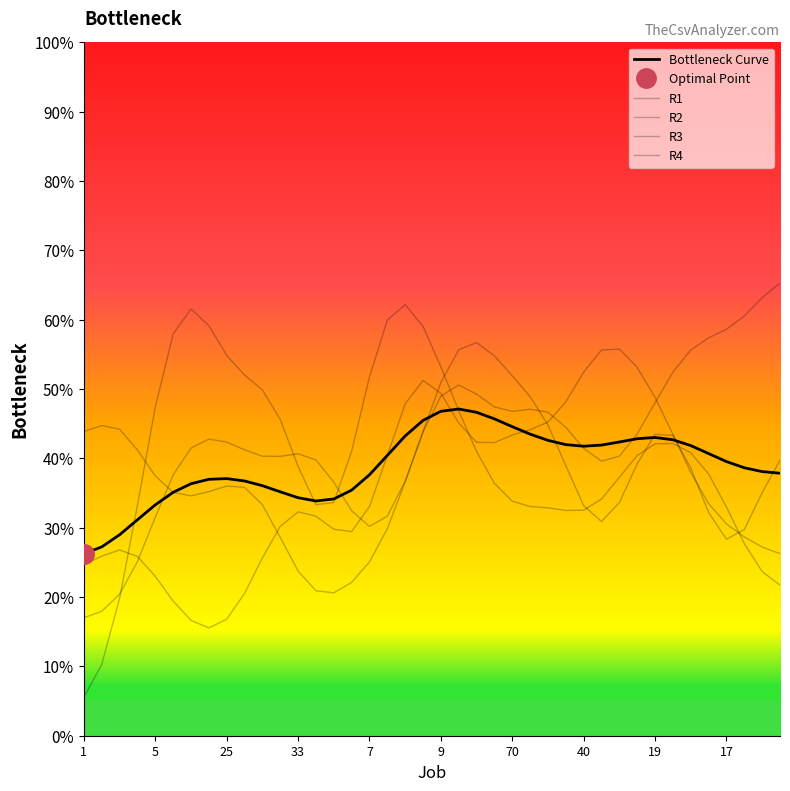

Reading left to right, what are all the values shown in this chart?

Bottleneck Curve: 26.3	27.2	29.0	31.1	33.3	35.1	36.3	37.0	37.1	36.7	36.1	35.2	34.3	33.9	34.1	35.4	37.6	40.4	43.2	45.5	46.8	47.1	46.6	45.7	44.6	43.5	42.6	42.0	41.8	41.9	42.4	42.8	43.0	42.7	41.8	40.7	39.5	38.6	38.1	37.9
R1: 17.0	17.9	20.4	25.1	31.5	37.6	41.5	42.8	42.4	41.2	40.3	40.3	40.7	39.8	36.6	32.4	30.2	31.7	36.7	43.9	50.9	55.7	56.7	54.8	51.9	48.9	44.8	38.9	33.2	30.9	33.6	39.2	43.5	43.3	38.6	32.2	28.3	29.7	35.1	39.7
R2: 5.6	10.3	19.8	33.2	47.4	57.9	61.5	59.1	54.9	52.0	49.9	45.6	38.9	33.3	33.6	41.0	51.7	59.9	62.2	59.0	53.2	46.9	41.0	36.4	33.8	33.0	32.9	32.5	32.5	34.1	37.3	40.4	42.1	42.1	40.8	37.8	33.0	27.7	23.7	21.7
R3: 43.9	44.7	44.2	41.2	37.5	35.1	34.6	35.2	36.0	35.8	33.3	28.6	23.8	20.9	20.6	22.1	25.1	29.9	36.6	43.8	49.0	50.6	49.3	47.4	46.8	47.1	46.7	44.5	41.4	39.6	40.3	43.5	48.0	52.4	55.6	57.4	58.6	60.5	63.2	65.3
R4: 24.7	25.9	26.8	25.9	23.0	19.4	16.6	15.6	16.8	20.5	25.7	30.2	32.3	31.7	29.8	29.4	33.1	40.4	47.9	51.2	49.4	45.1	42.3	42.3	43.4	44.1	45.2	48.2	52.5	55.6	55.8	53.1	48.8	43.5	38.0	33.5	30.5	28.7	27.2	26.3